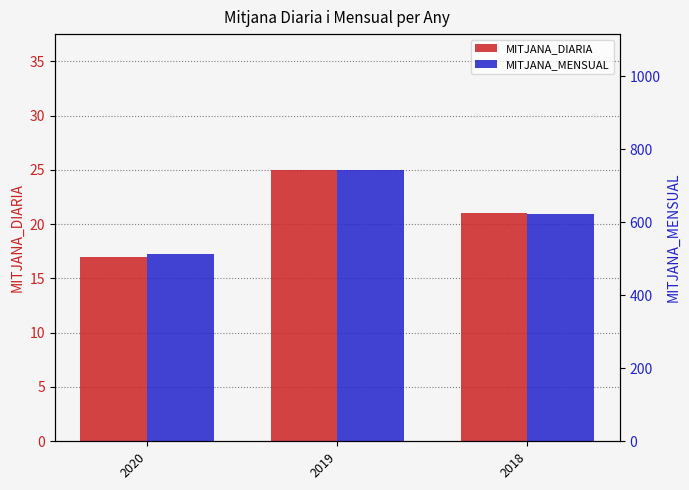

What is the value of the MITJANA_MENSUAL bar at the 2nd from the left?

744